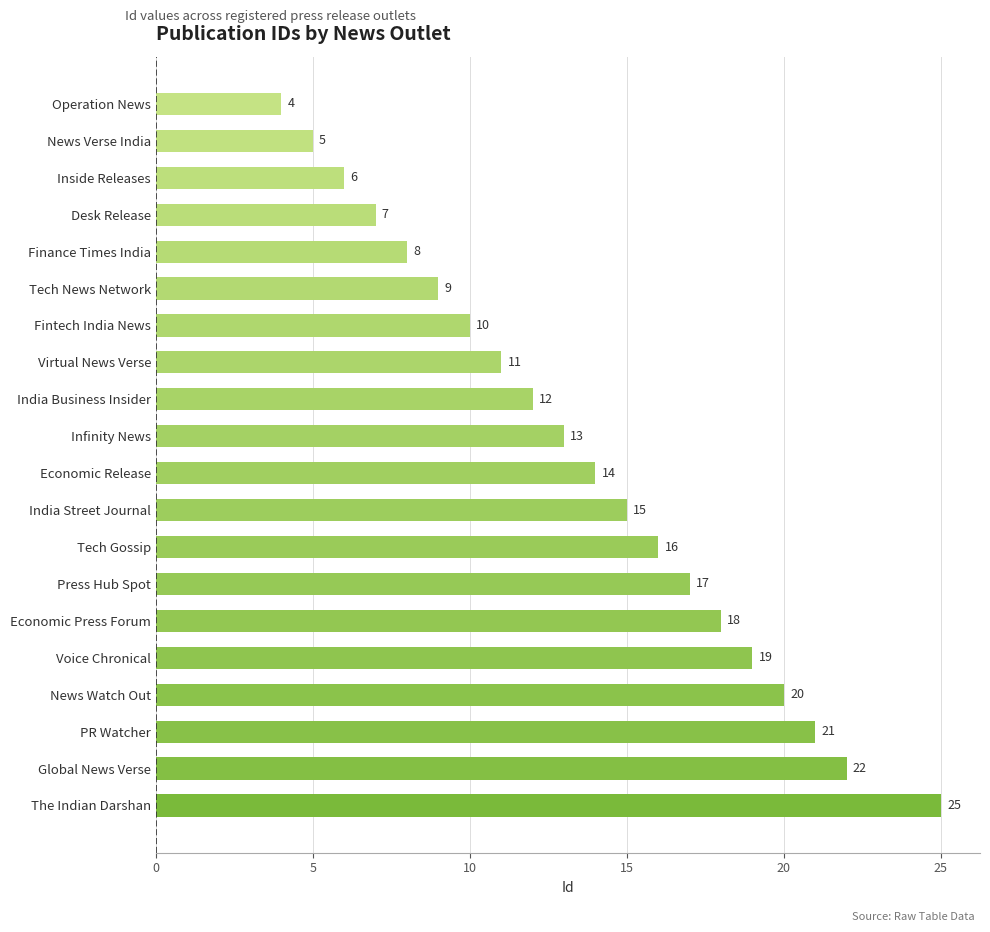

List the labels in order of value, smallest first.

Operation News, News Verse India, Inside Releases, Desk Release, Finance Times India, Tech News Network, Fintech India News, Virtual News Verse, India Business Insider, Infinity News, Economic Release, India Street Journal, Tech Gossip, Press Hub Spot, Economic Press Forum, Voice Chronical, News Watch Out, PR Watcher, Global News Verse, The Indian Darshan